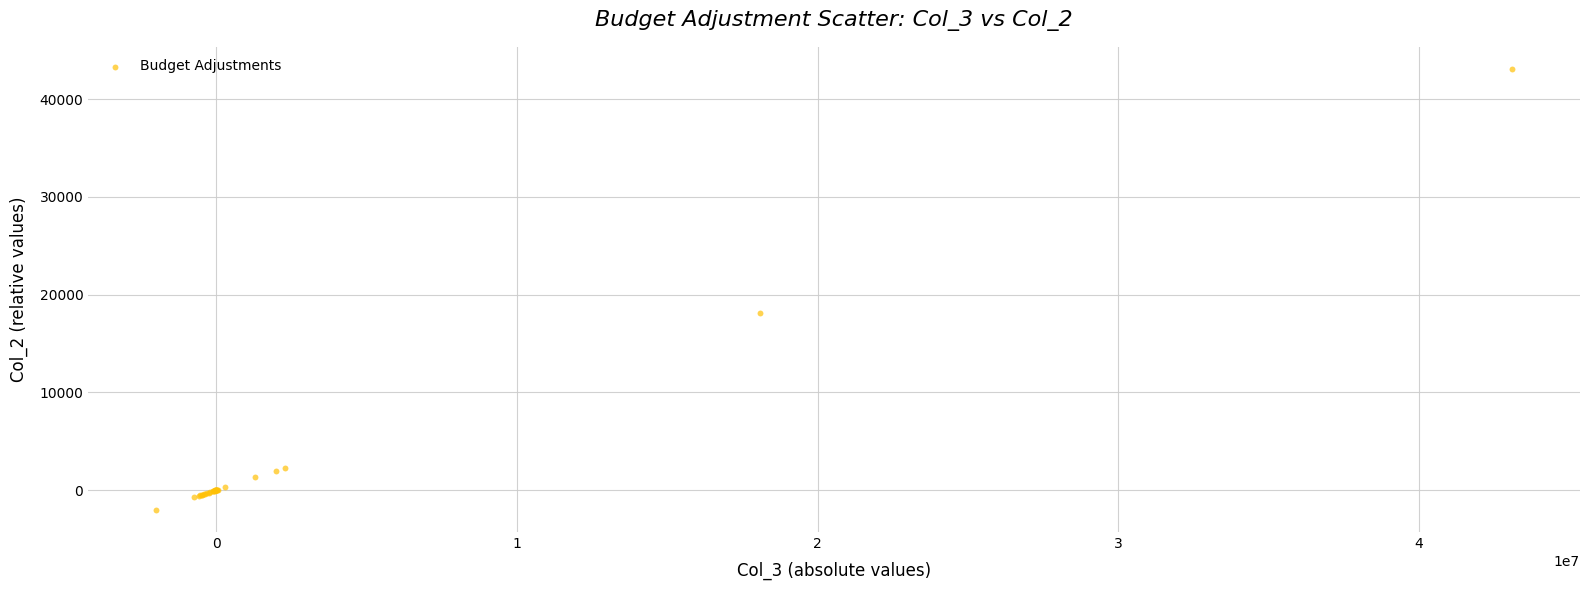

What Y value in the scatter plot is closest to 20550?

18079.9